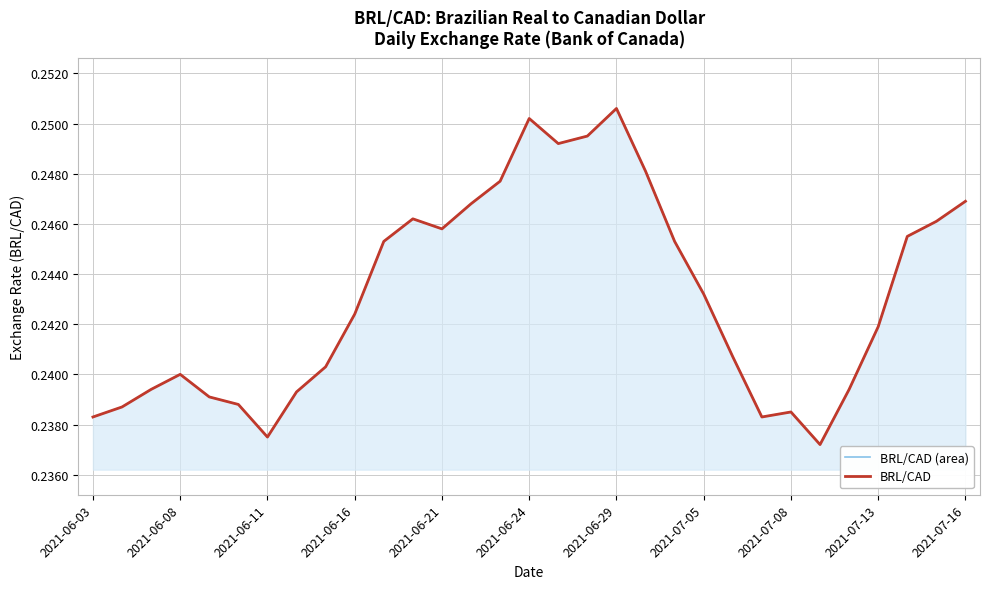

True or false: BRL/CAD and BRL/CAD (area) intersect in this chart.

False